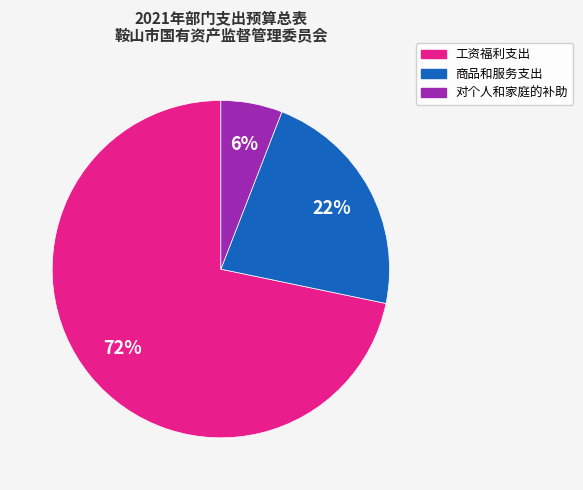

What is the ratio of the value at 对个人和家庭的补助 to the value at 商品和服务支出?

0.3